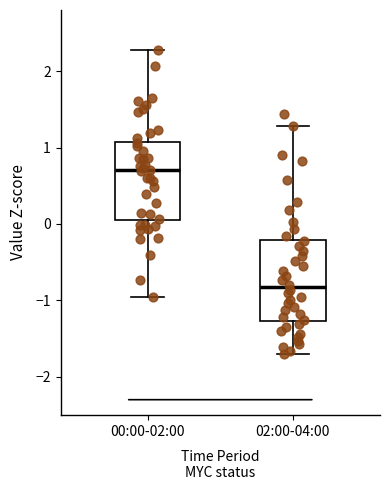

Where does the median line of the box for 02:00-04:00 sit on the y-axis? The values are not printed on the chart, so give them approximately, as read against the axis.

-0.8